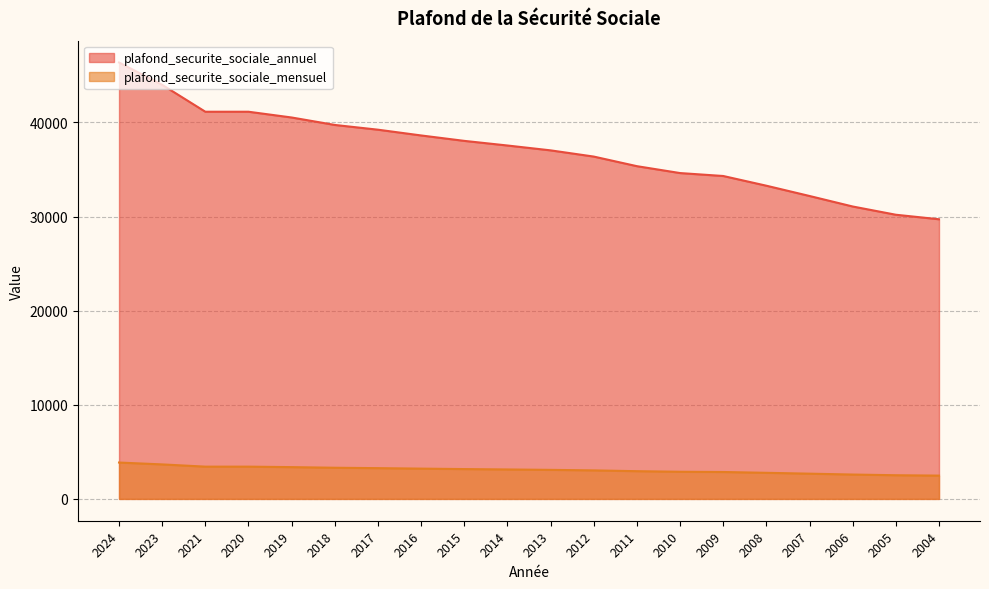

List the series in order of their overall mean, lowest first.

plafond_securite_sociale_mensuel, plafond_securite_sociale_annuel